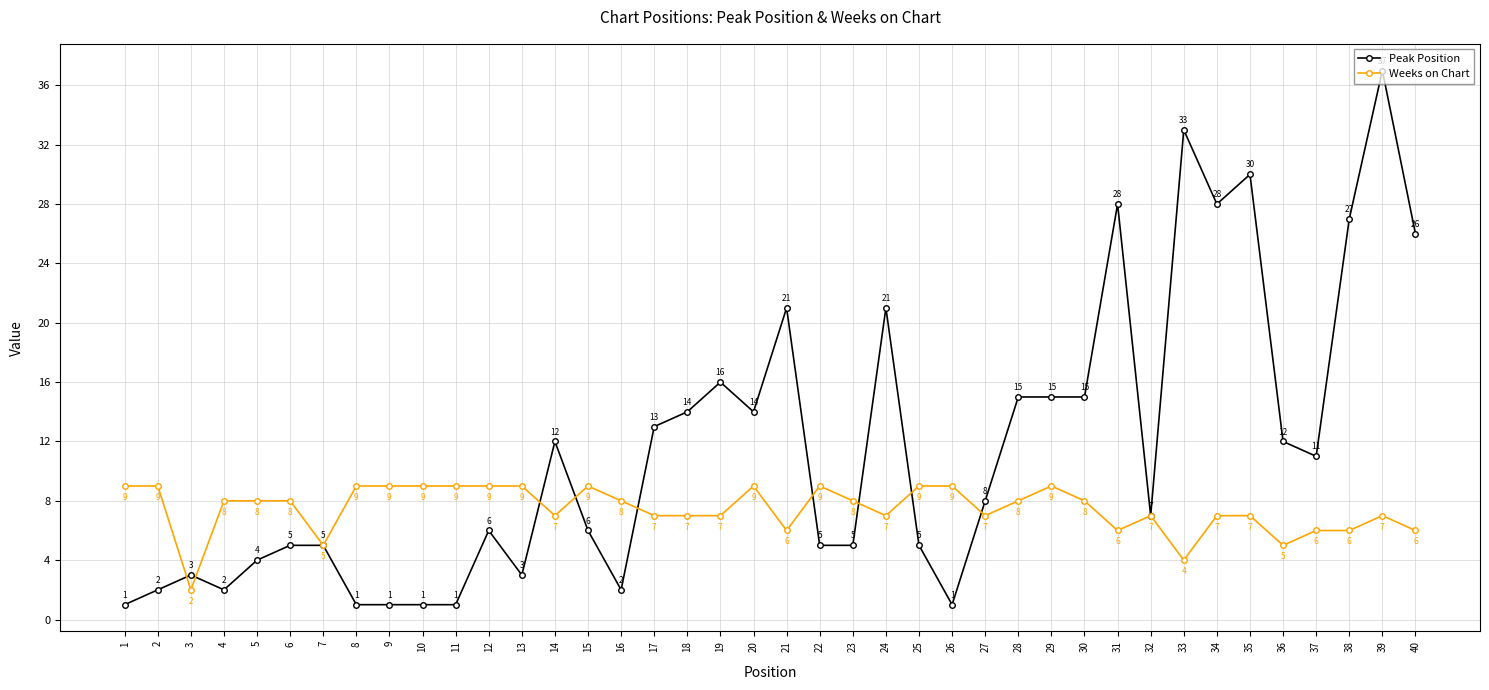

List the series in order of their overall mean, lowest first.

Weeks on Chart, Peak Position